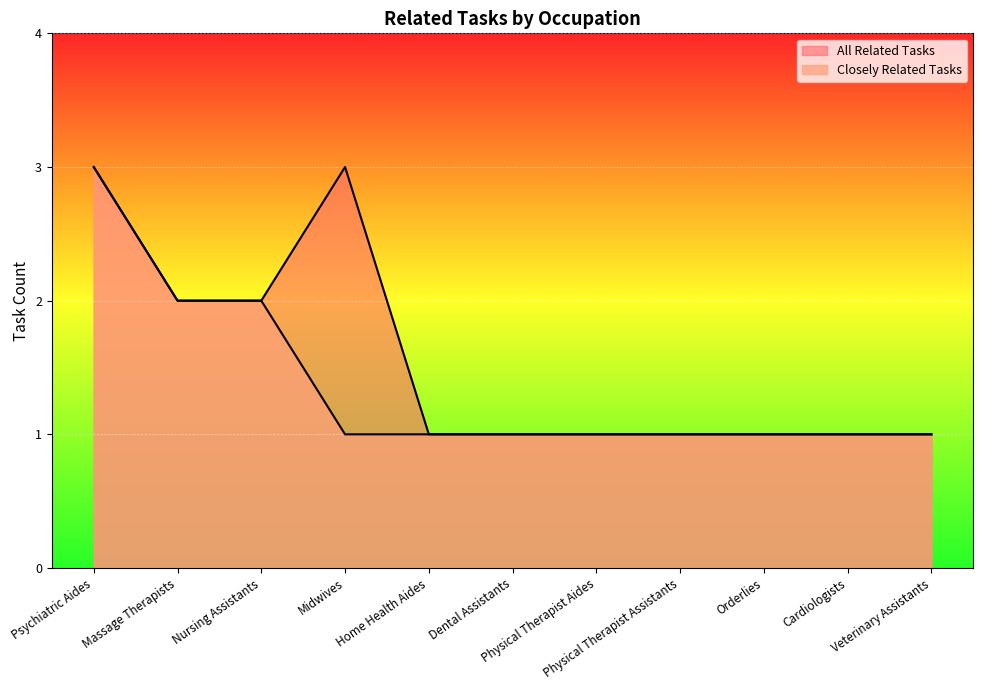

What position from the left is Home Health Aides?

5